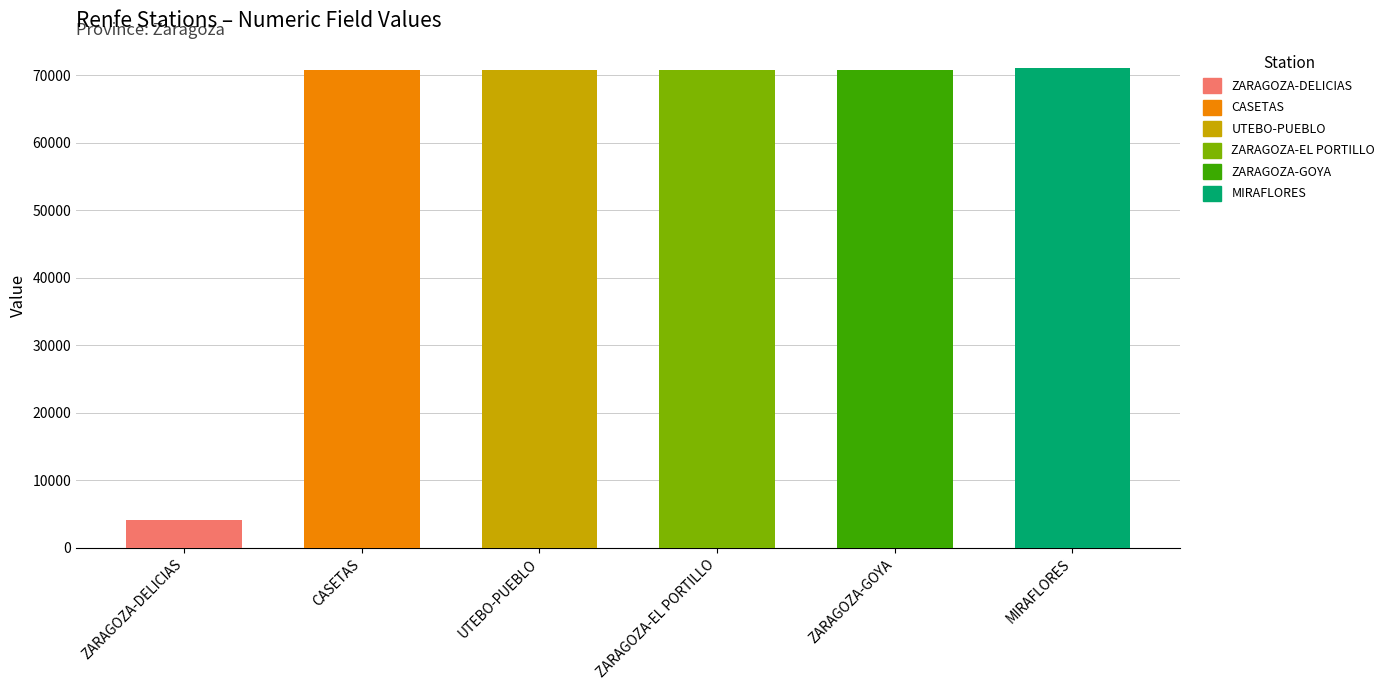

What is the approximate value at ZARAGOZA-DELICIAS, to the nearest 10?

4040